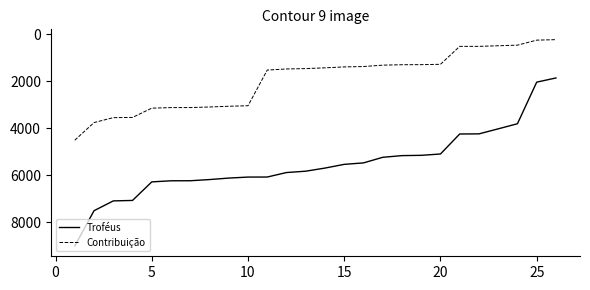

What is the greatest value displayed?

9000